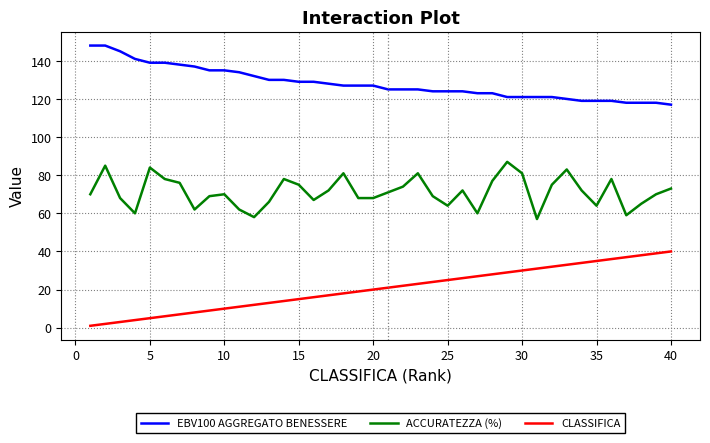

What is the difference between the maximum and minimum values in the CLASSIFICA series?

39